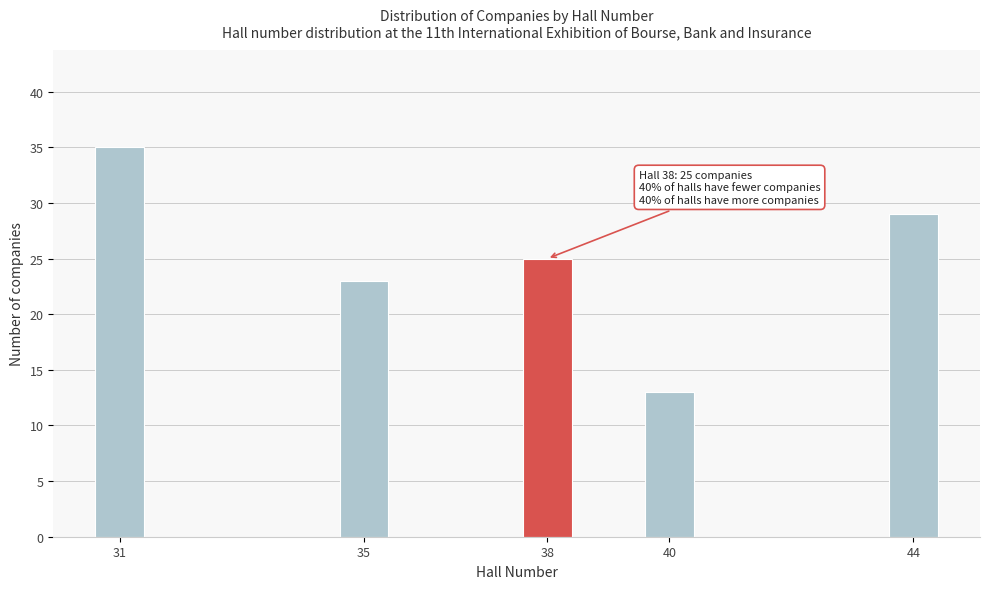

Reading left to right, what are all the values shown in this chart?

35	23	25	13	29